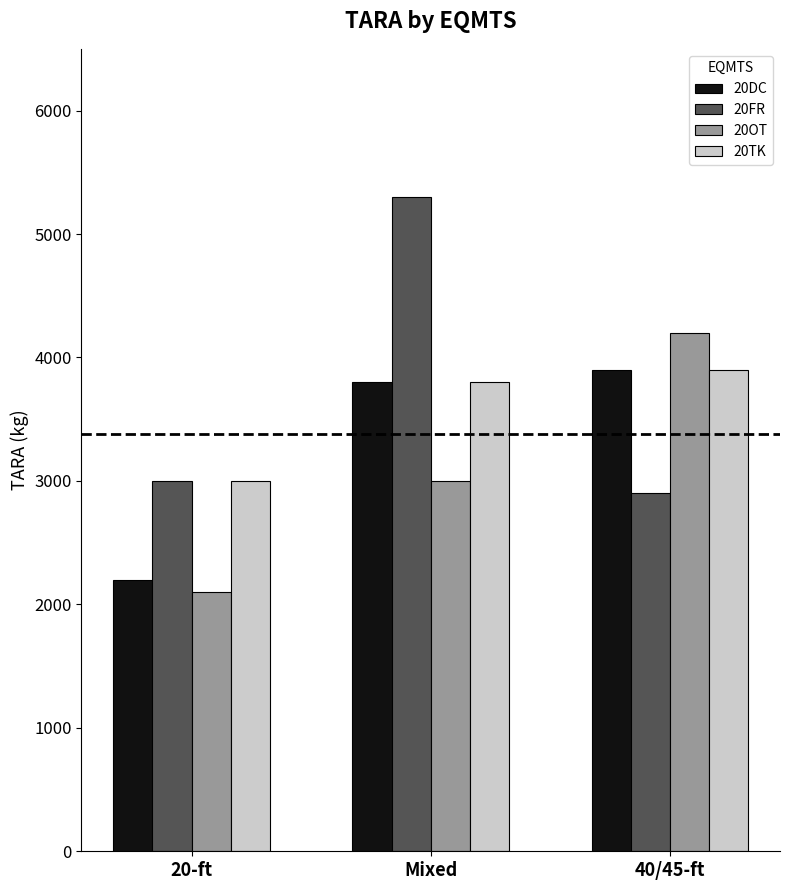

What is the total value across all series at Mixed?

15900